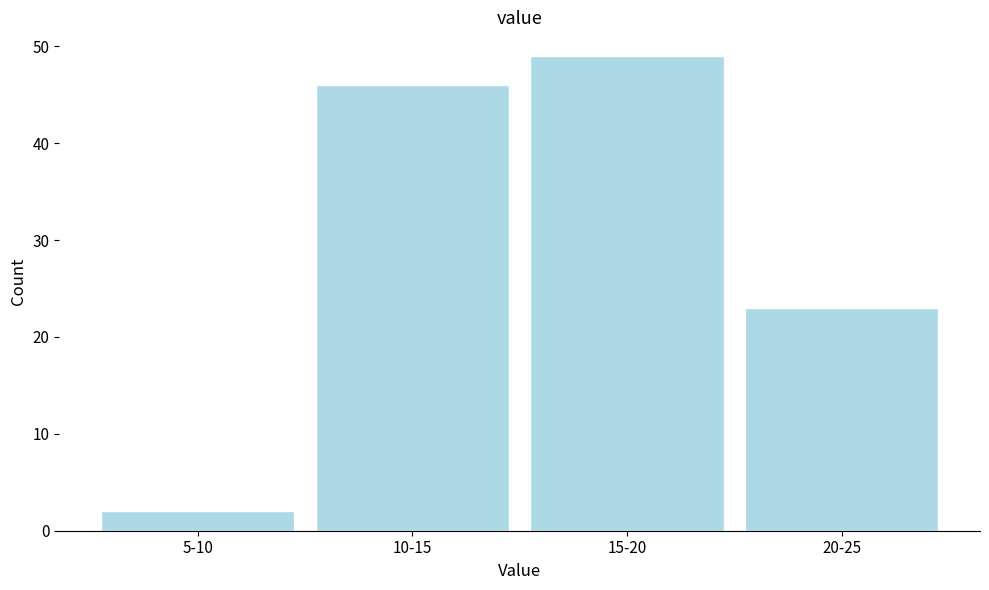

Reading right to left, extract all data points from this chart.

23	49	46	2